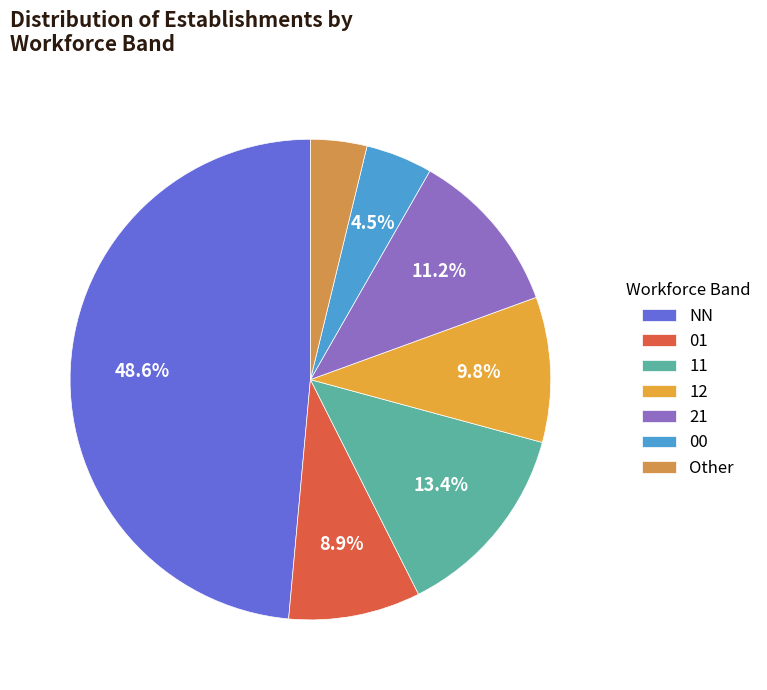

Count the number of slices in the pie.

7